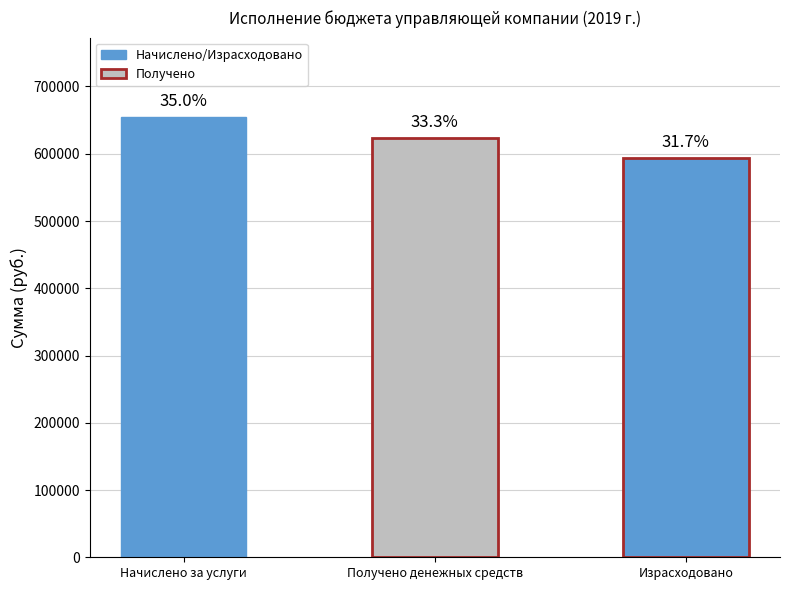

What is the difference between the maximum and minimum values?

60779.5